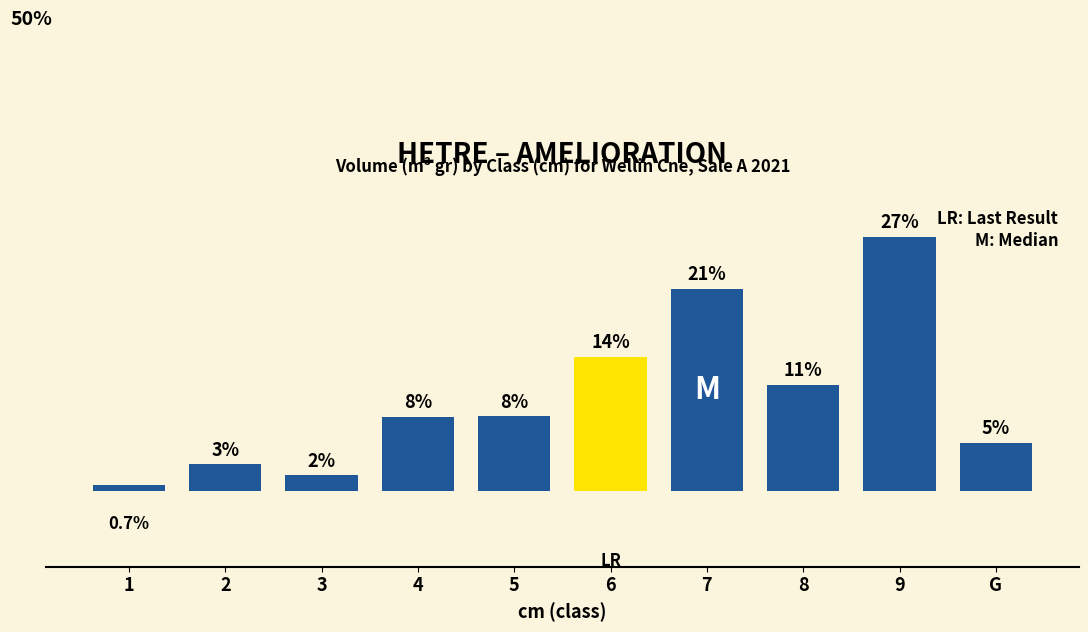

Rank the categories by value from highest to lowest.

9, 7, 6, 8, 5, 4, G, 2, 3, 1